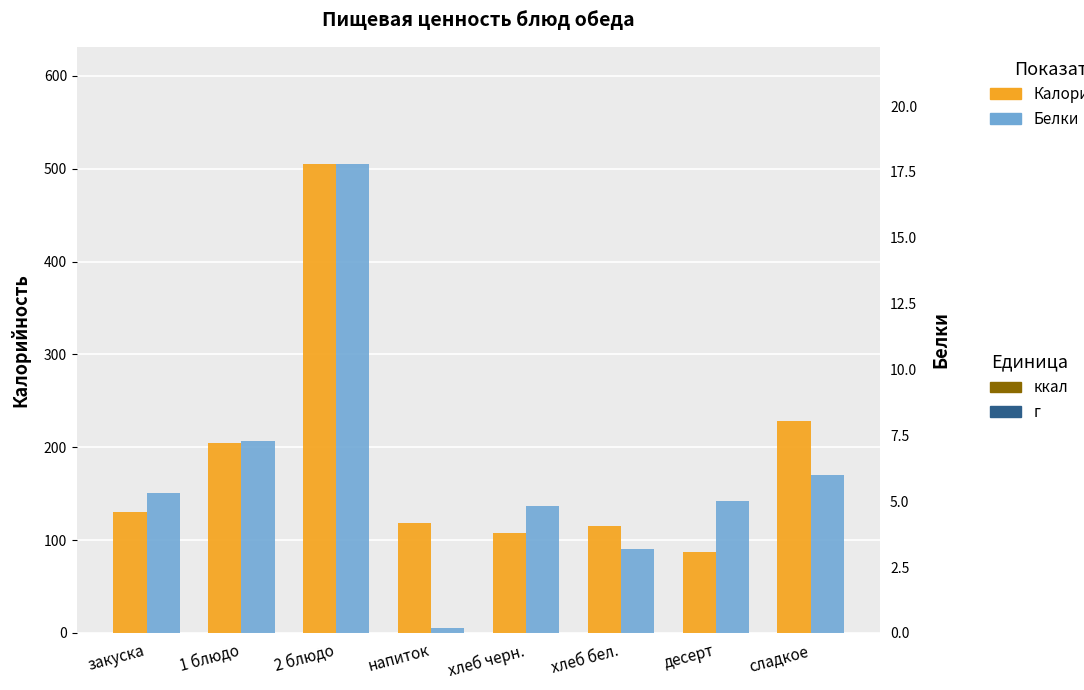

What is the difference between the maximum and second lowest values in the Белки series?

14.6